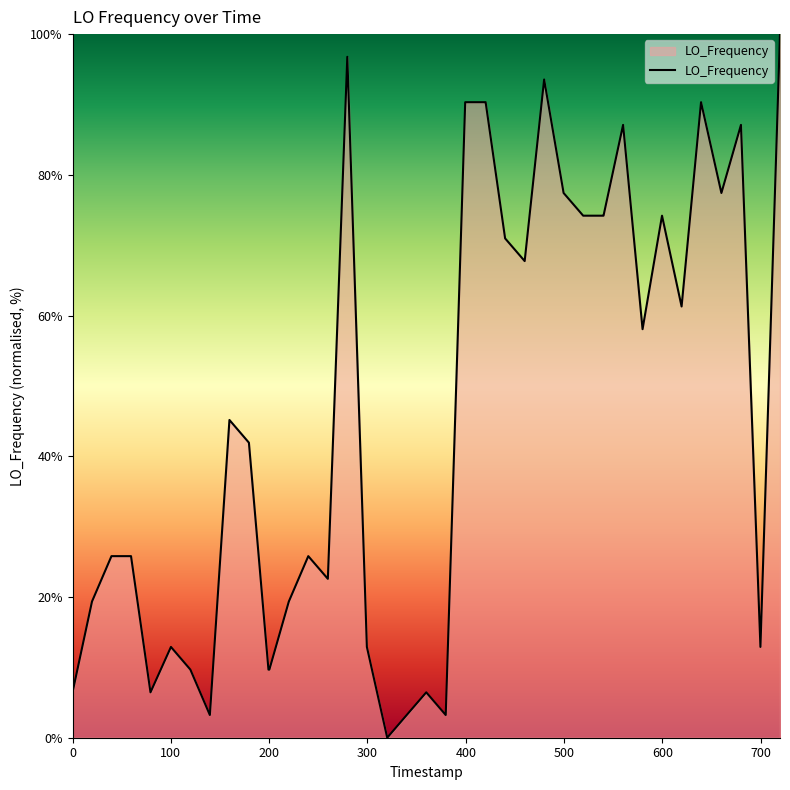

What is the difference between the maximum and minimum values?

100.0